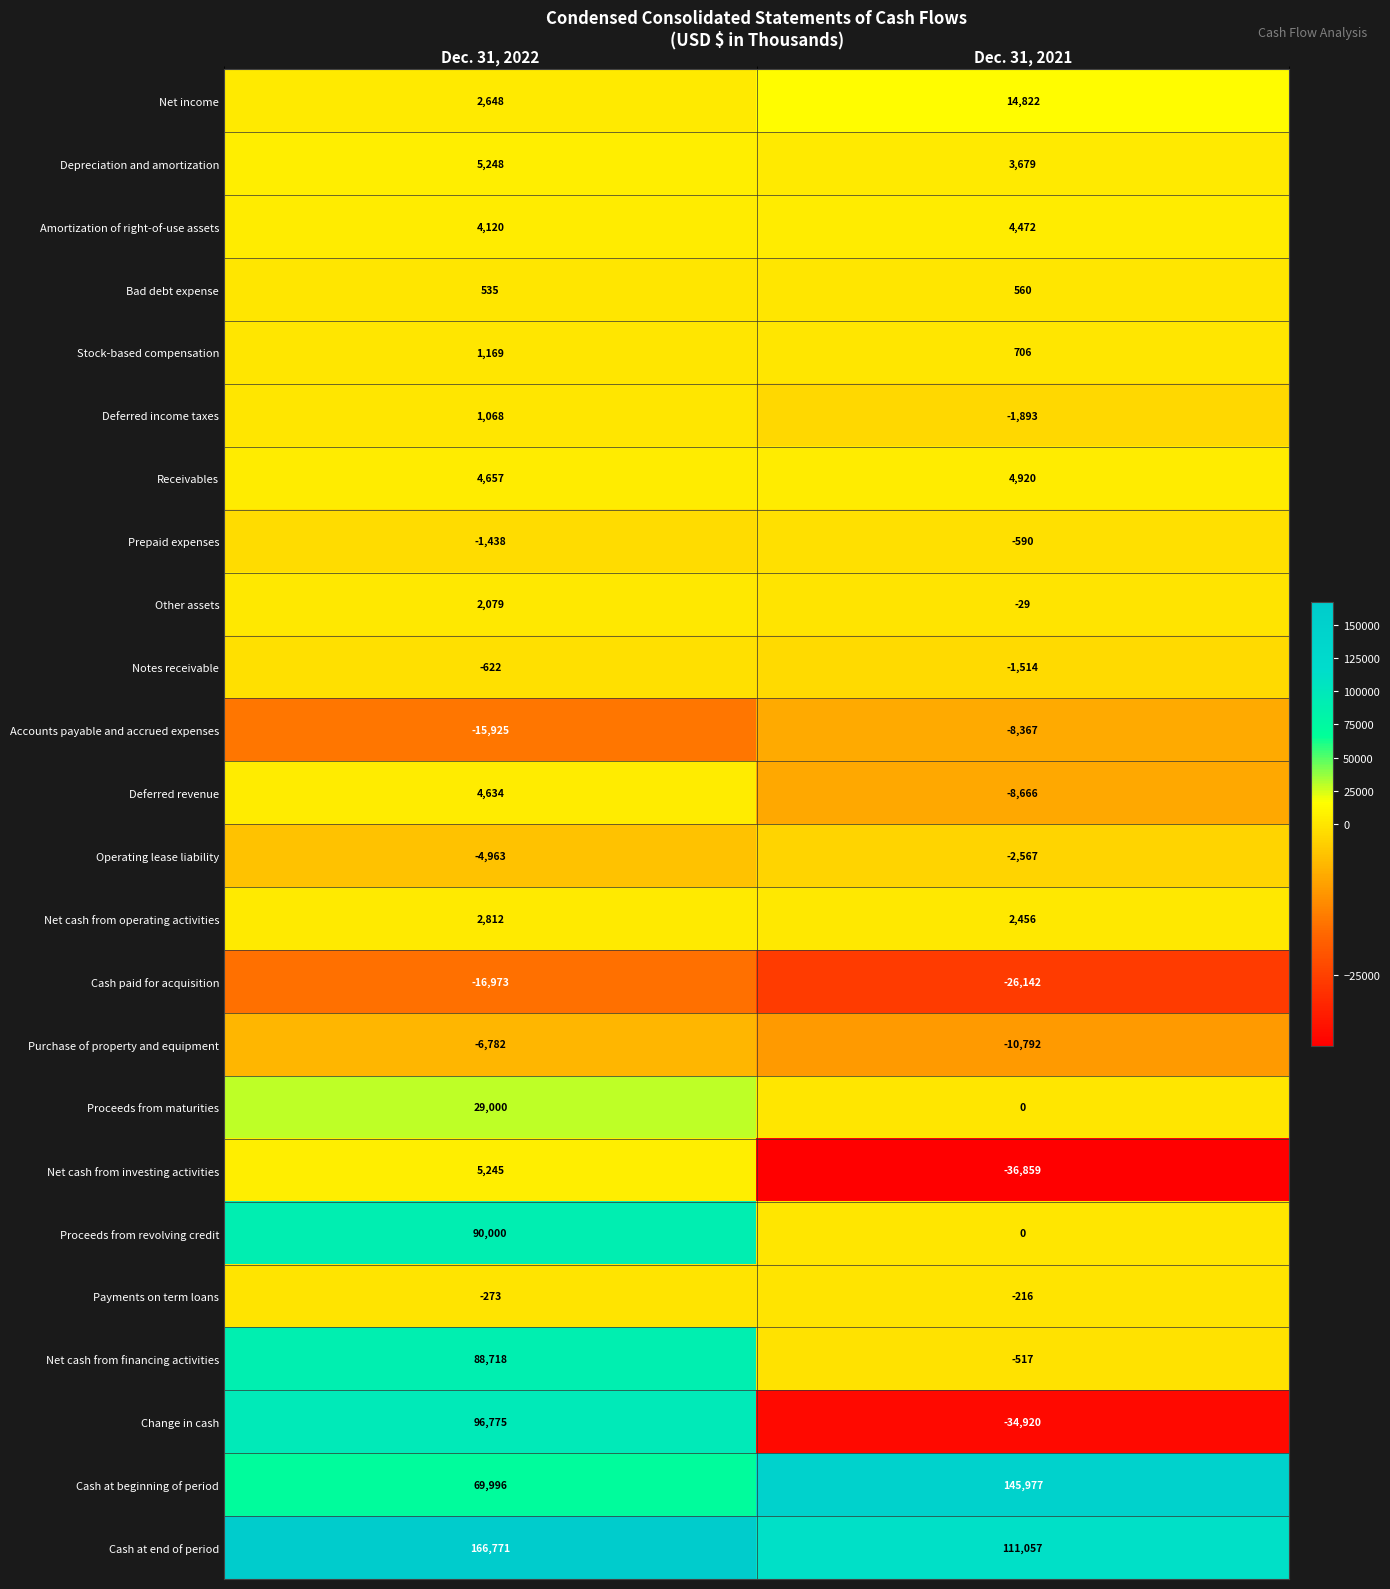

At which label is Bad debt expense closest to 547?

Dec. 31, 2022